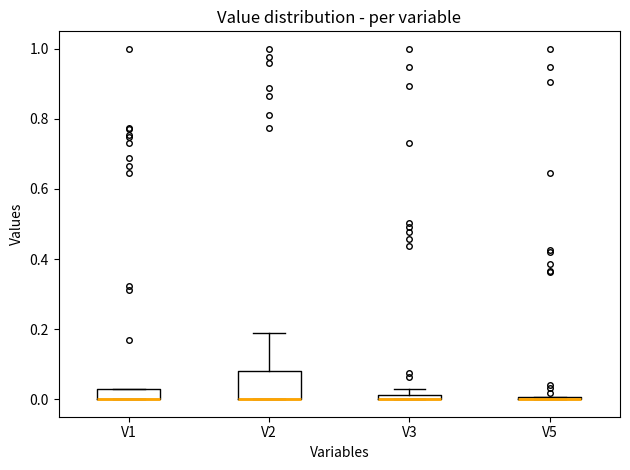

Which box is the tallest, from its lower edge to its upper edge?

V2